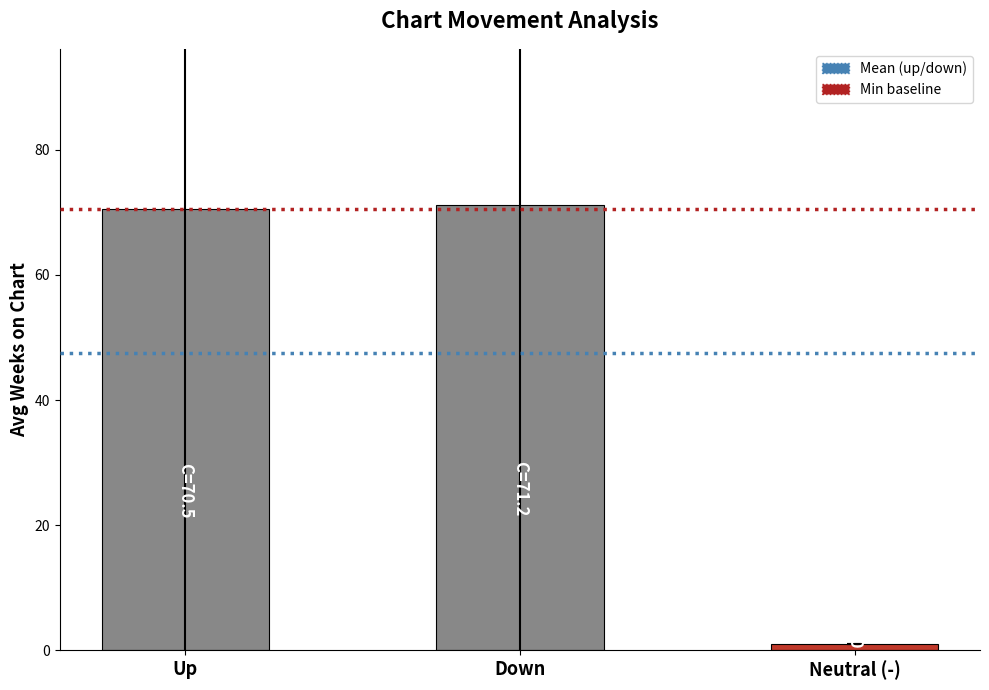

What is the label of the 1st bar from the left?

Up